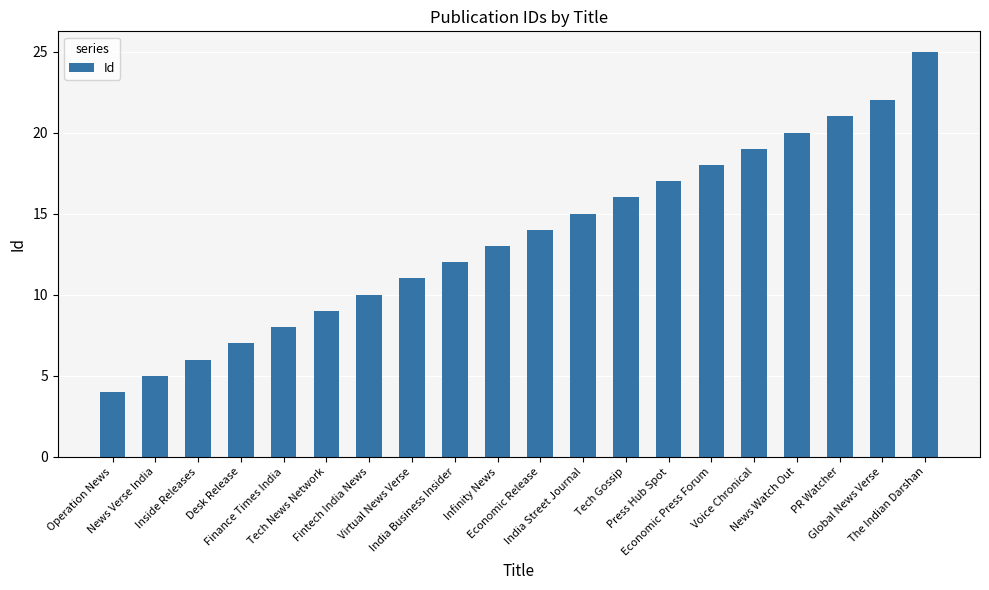

What is the difference between the maximum and minimum values?

21